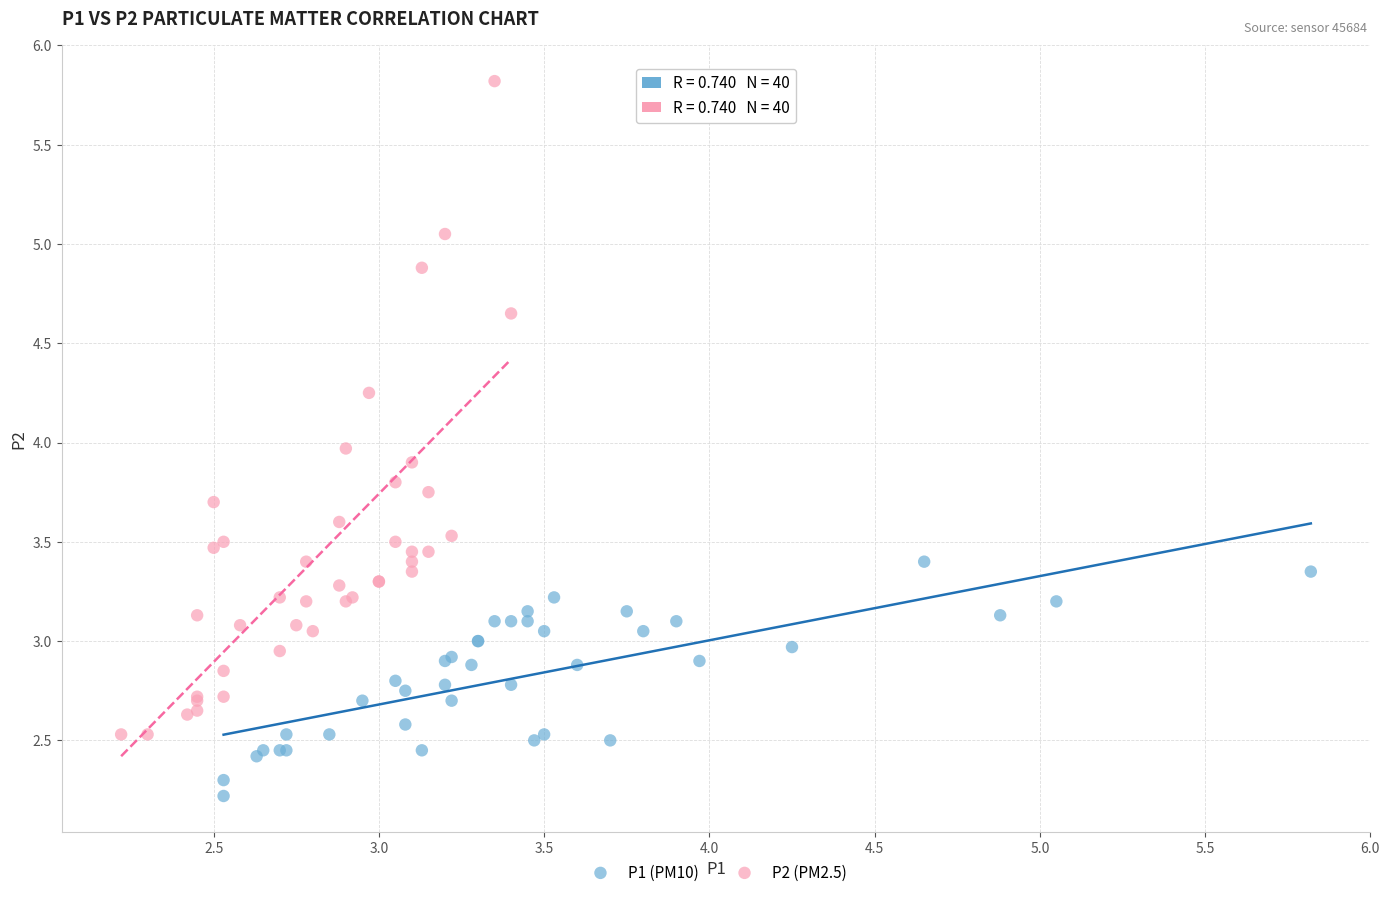

Which series contains the lowest Y value?

P1 (PM10)